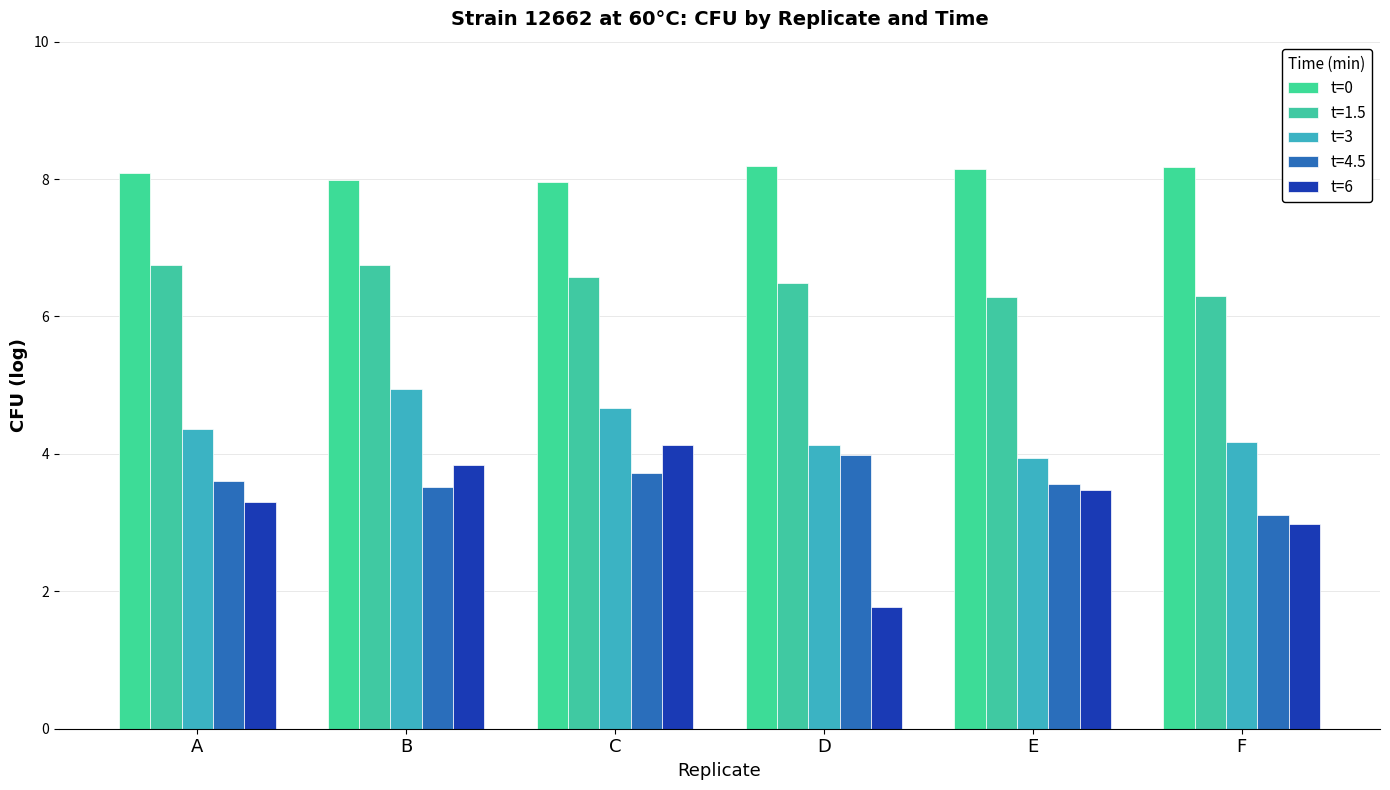

What are all the series names shown in the legend?

t=0, t=1.5, t=3, t=4.5, t=6